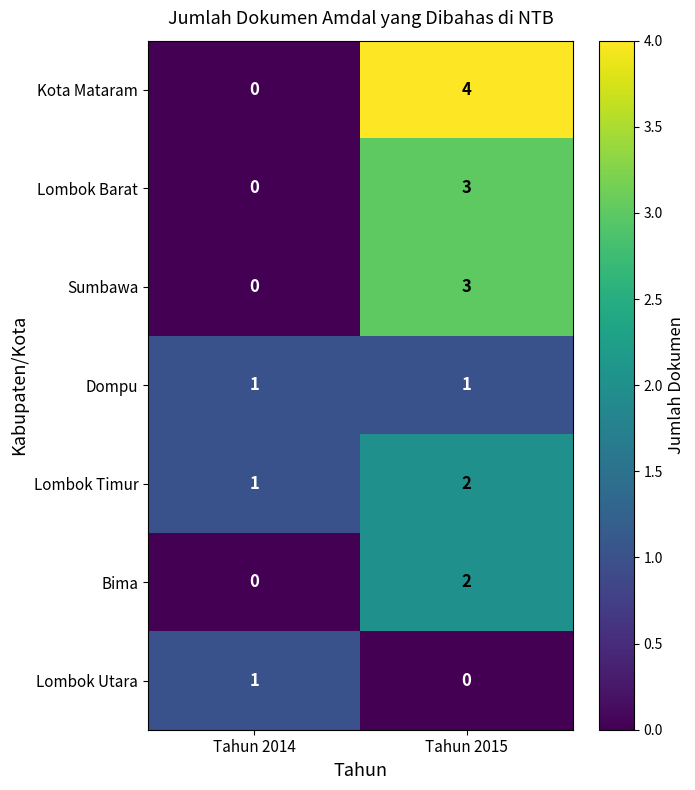

What is the difference between the maximum and minimum values in the Sumbawa series?

3